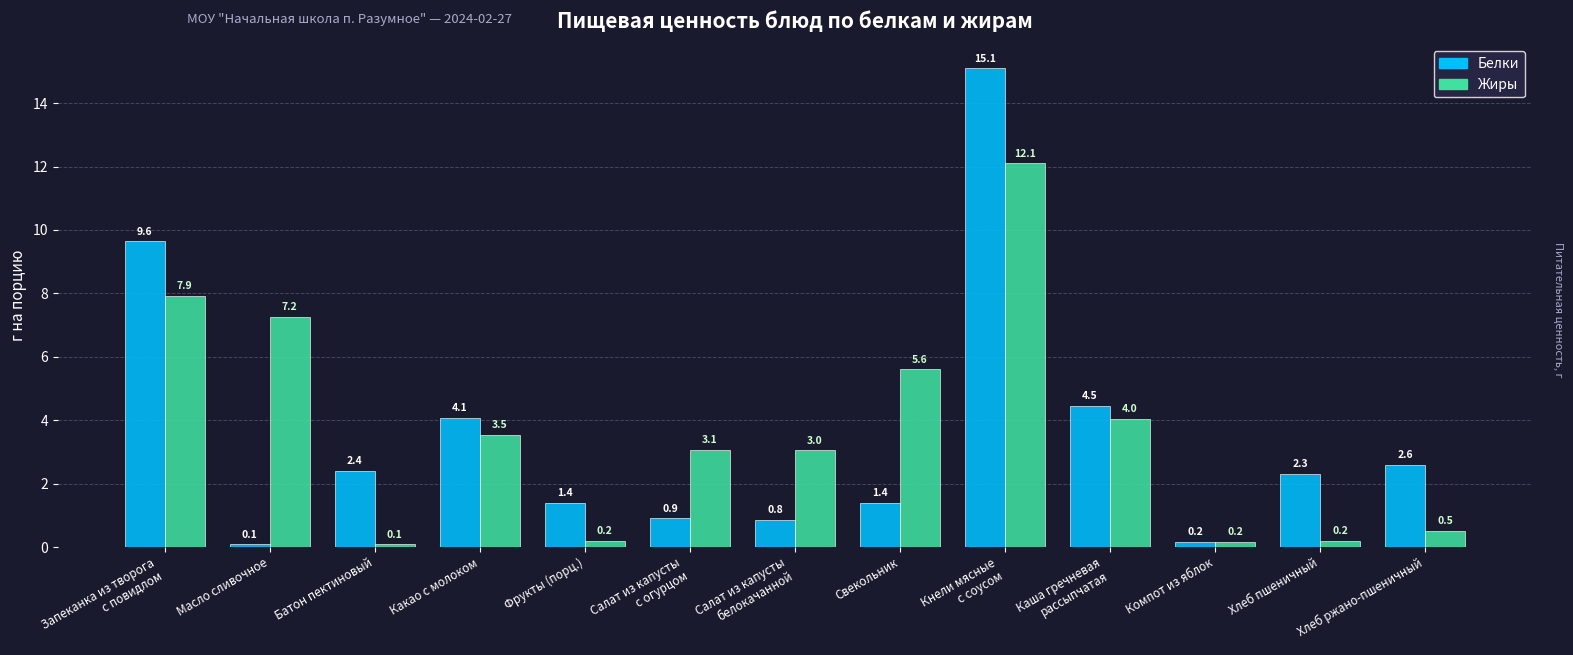

At which label does Белки first exceed 2?

Запеканка из творога
с повидлом